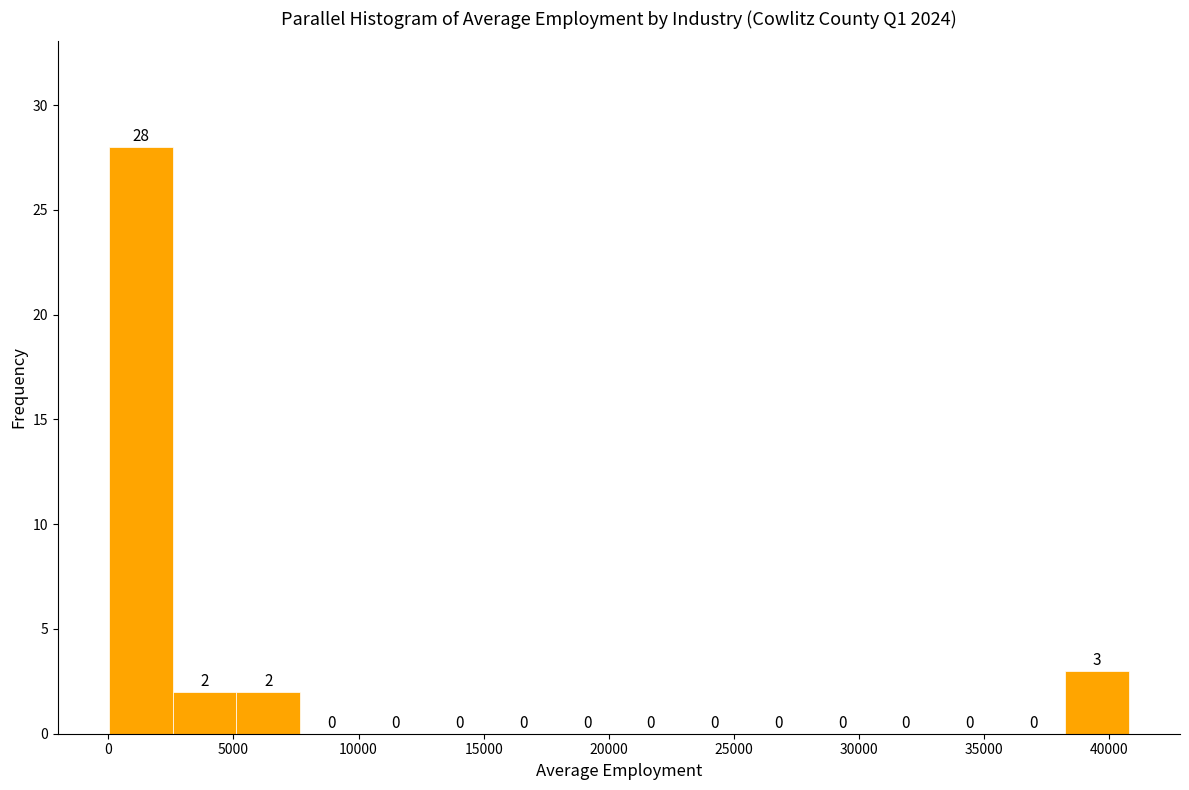

Which range on the x-axis has the tallest bar?

0 to 2500